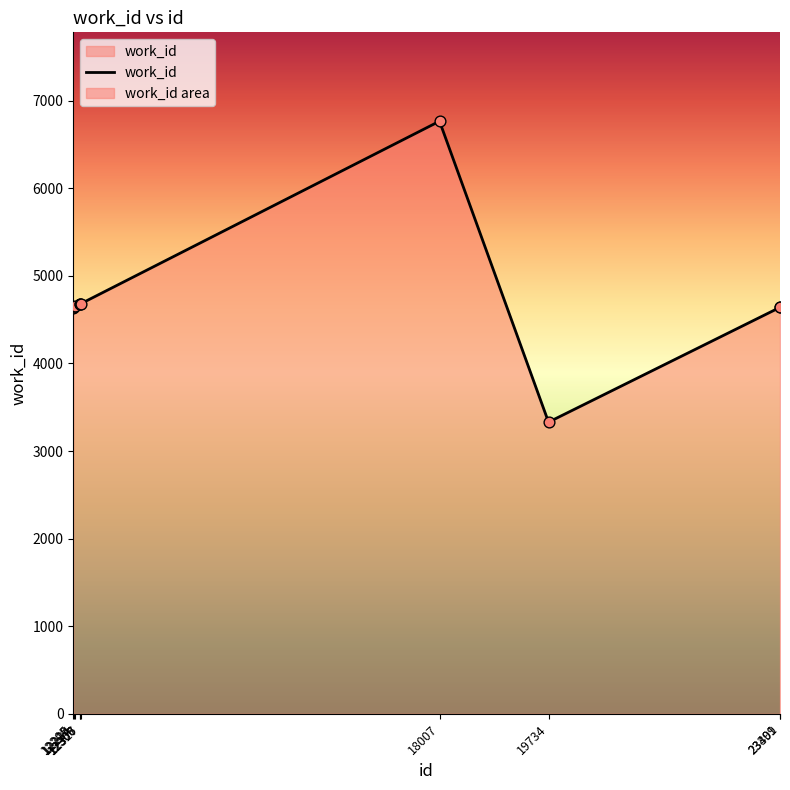

Approximately how many times larger is the value at 12306 compared to 23399?

1.0